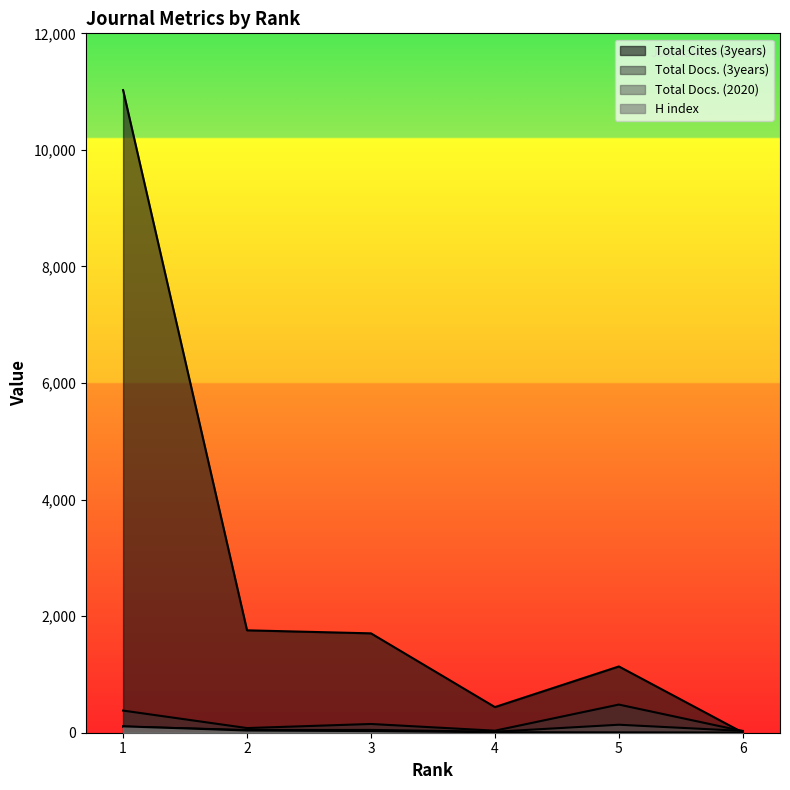

At which label does Total Docs. (2020) first exceed 48?

1